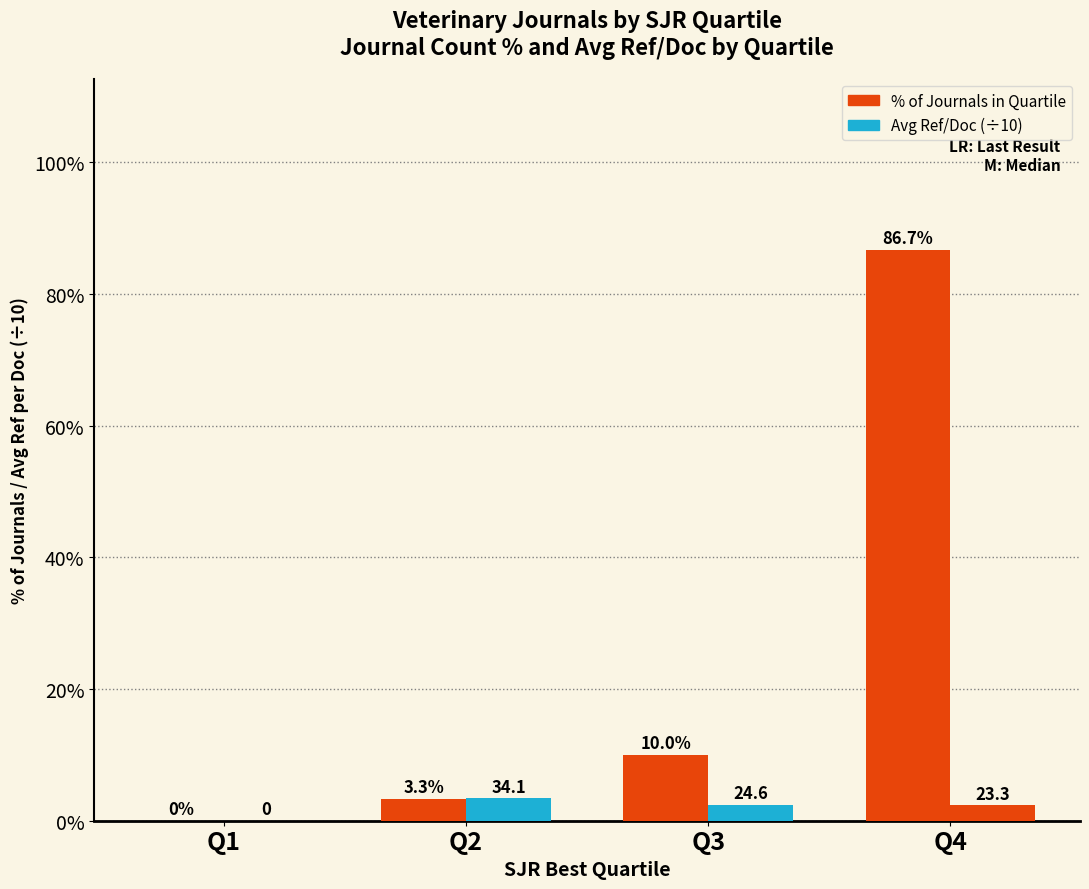

How many groups of bars are there?

4